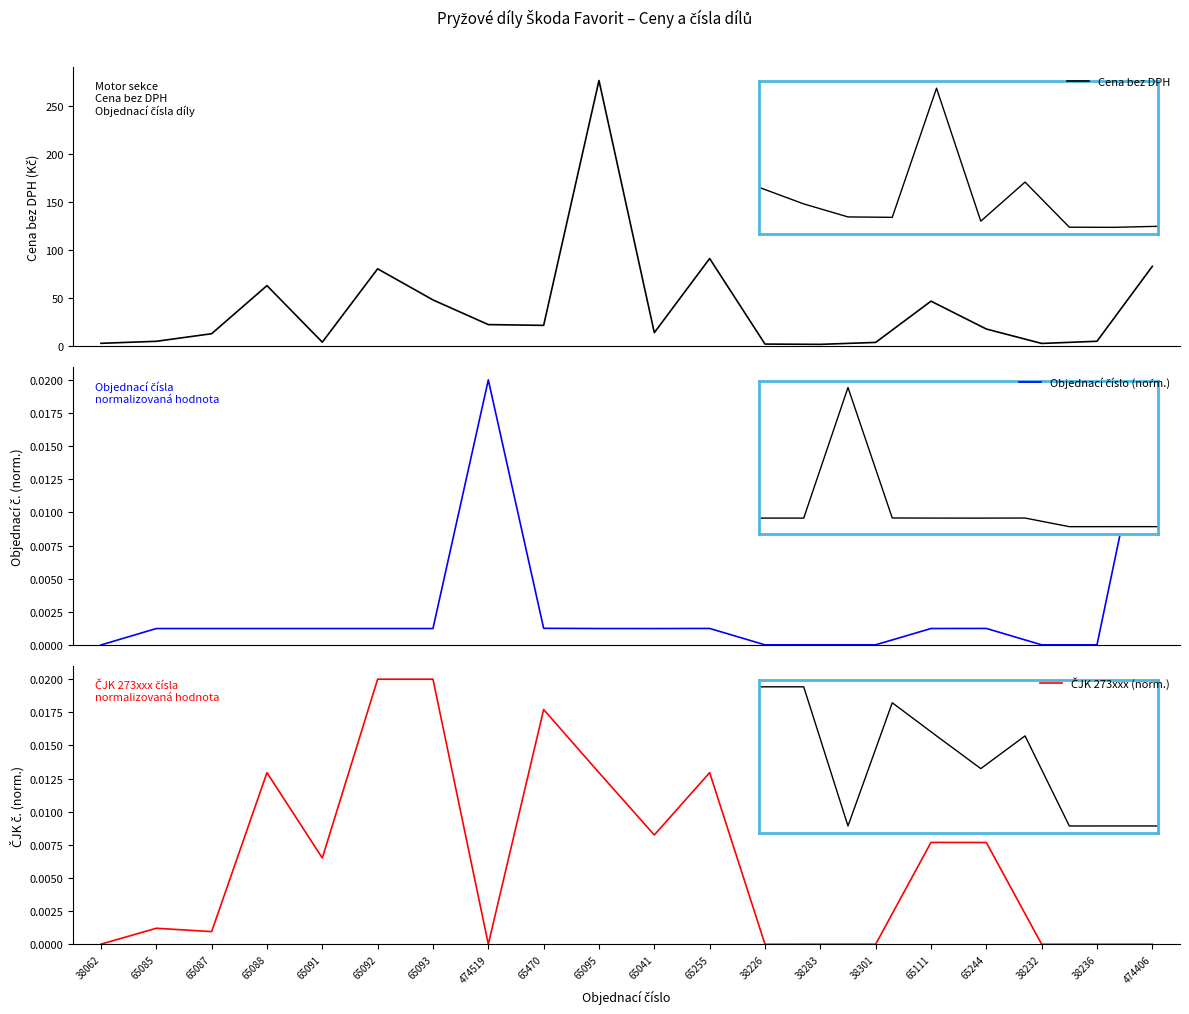

List the series in order of their peak value, highest first.

Cena bez DPH, Objednací číslo (norm.), ČJK 273xxx (norm.)